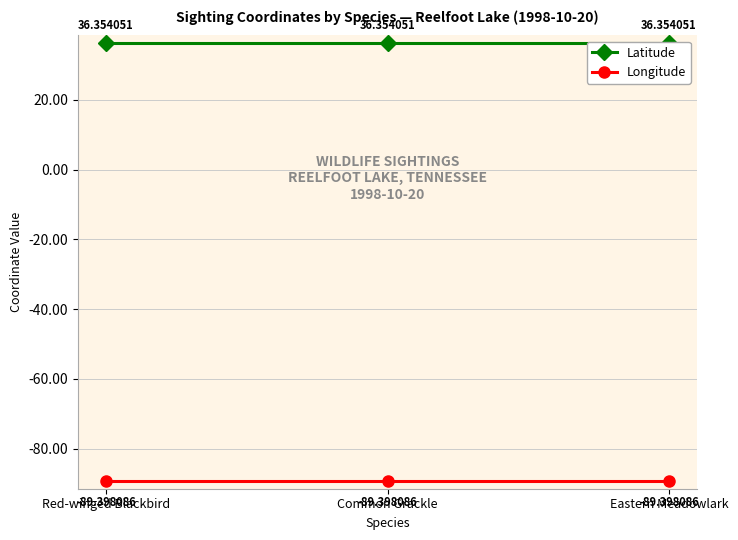

What is the value of the Longitude point at the 2nd from the left?

-89.4